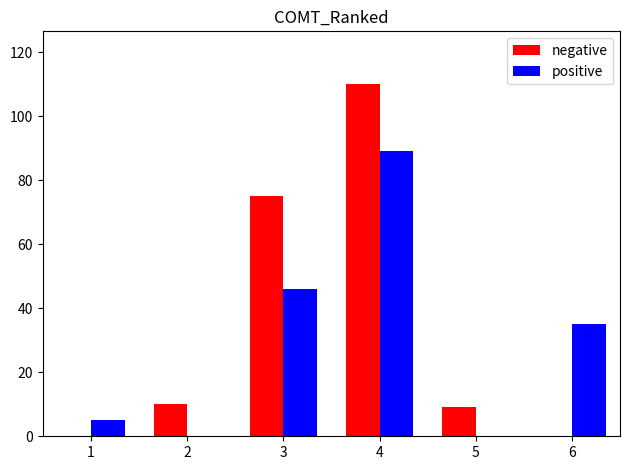

At which label does positive first exceed 35?

3